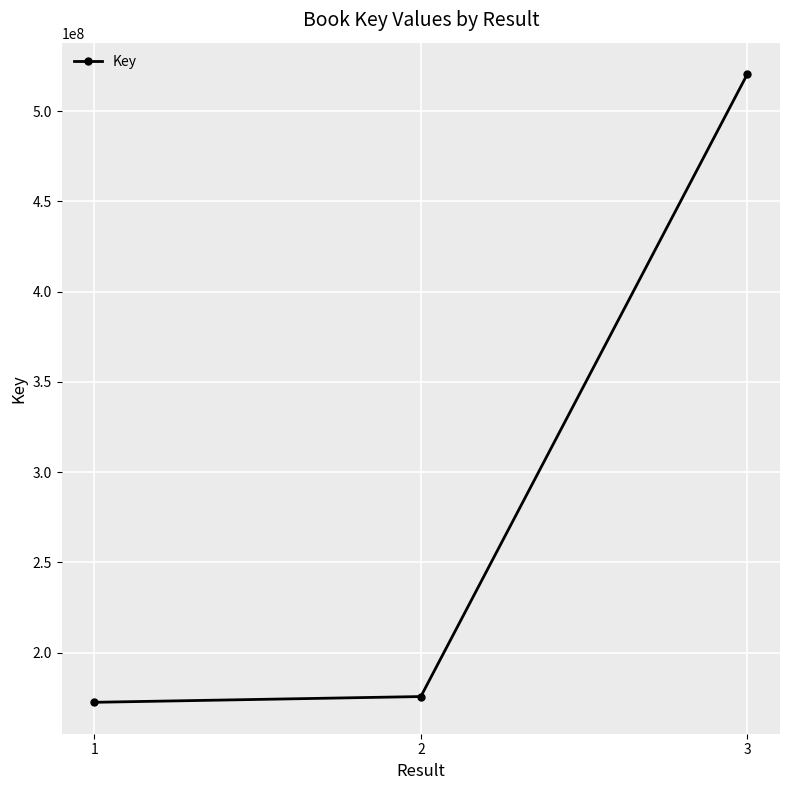

How many lines are shown in the chart?

1